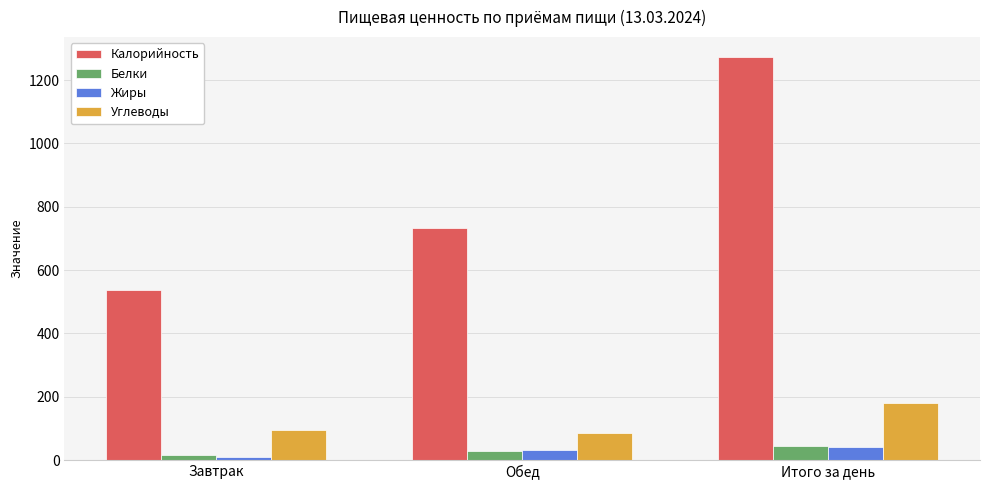

What is the value of the Жиры bar at the 1st from the left?

10.1